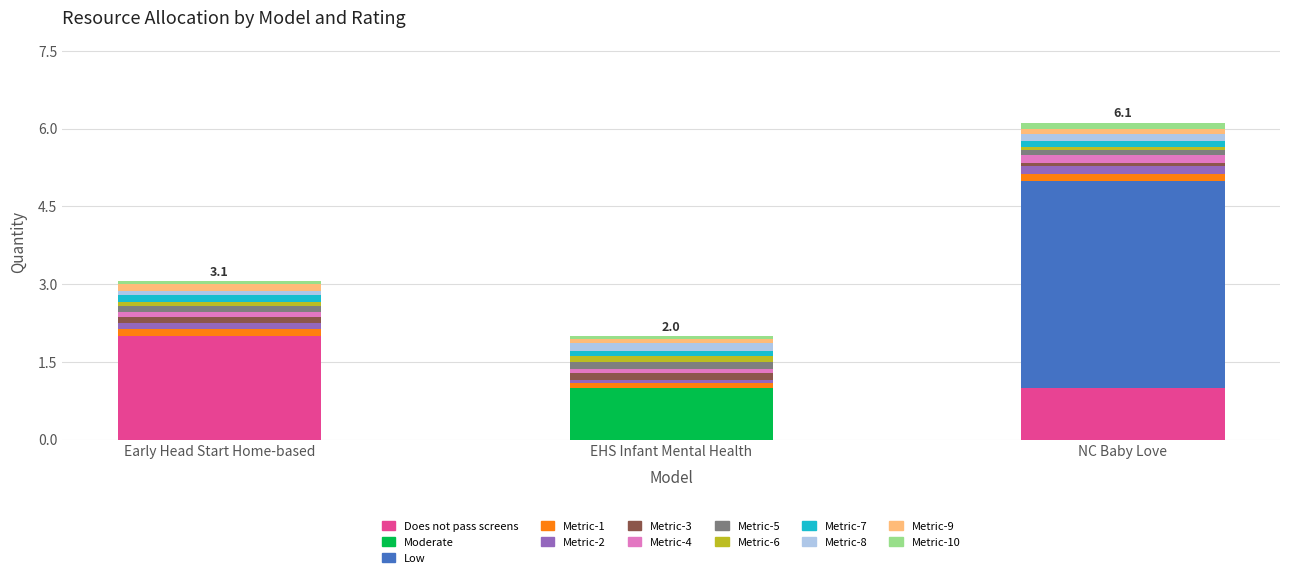

What is the highest value of the Does not pass screens series?

2.0